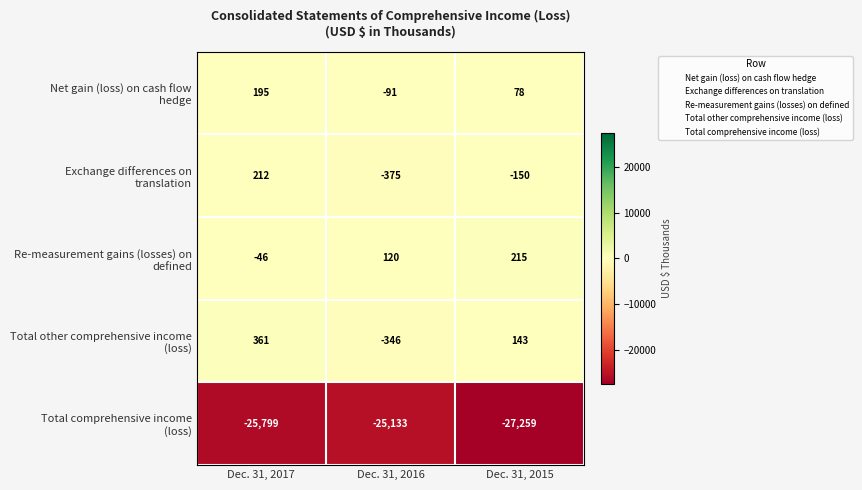

What is the spread (max minus min) of values at Dec. 31, 2016?

25253